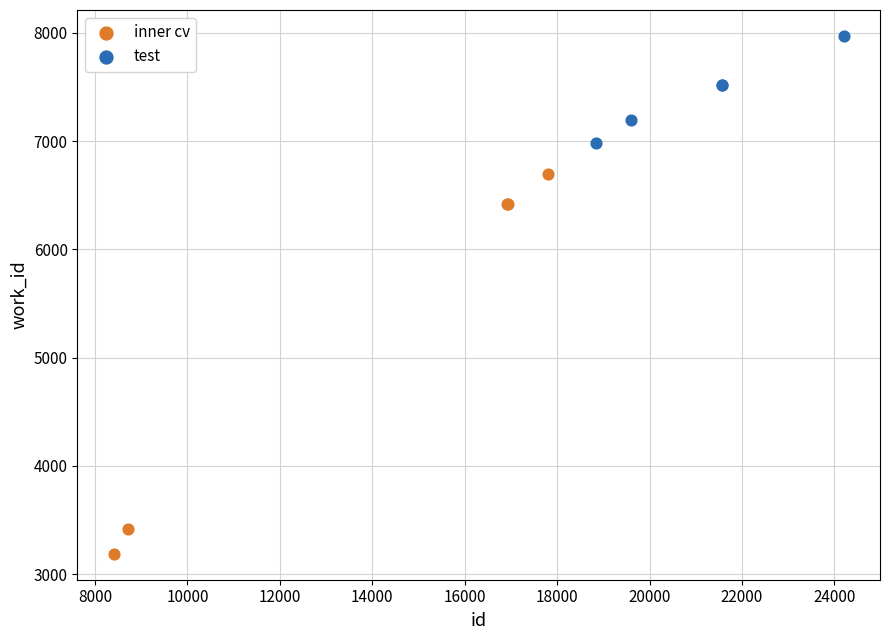

Which series reaches the maximum Y coordinate?

test